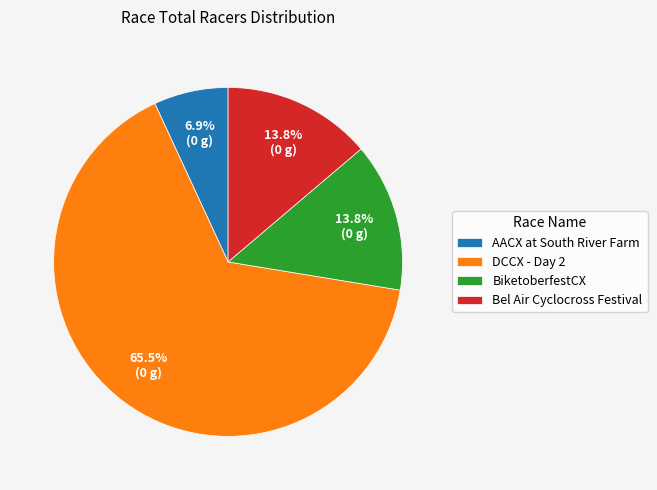

To the nearest percent, what is the combined percentage of DCCX - Day 2 and Bel Air Cyclocross Festival?

79%